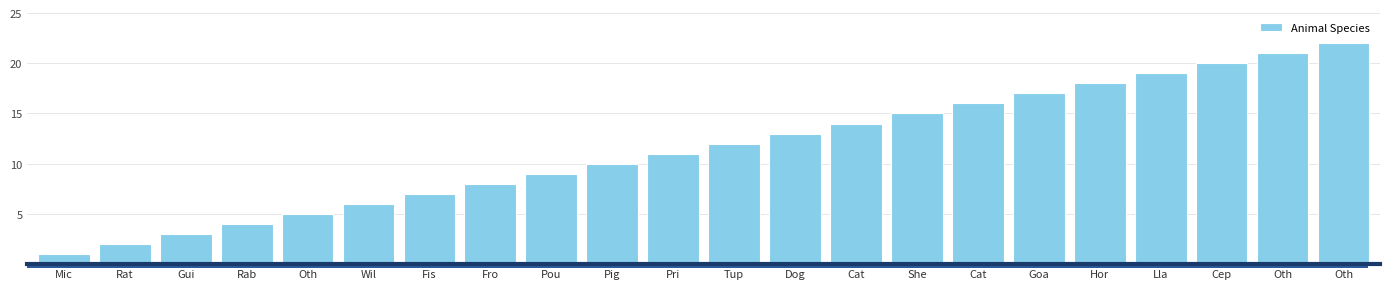

Rank the categories by value from highest to lowest.

Oth, Oth, Cep, Lla, Hor, Goa, Cat, She, Cat, Dog, Tup, Pri, Pig, Pou, Fro, Fis, Wil, Oth, Rab, Gui, Rat, Mic